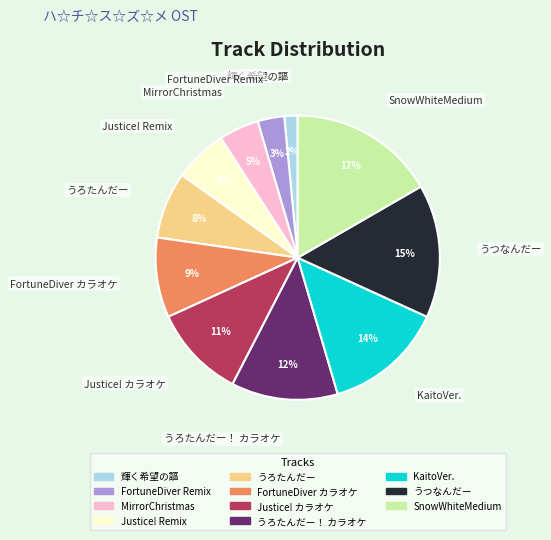

Is there any slice that represents more than half of the pie?

No